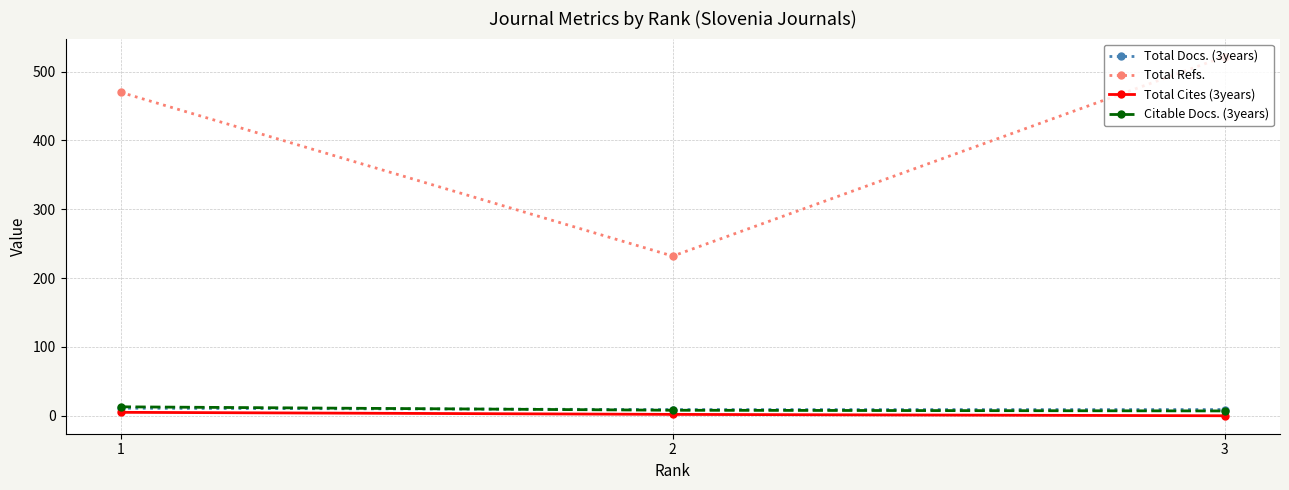

What is the greatest value displayed?

522